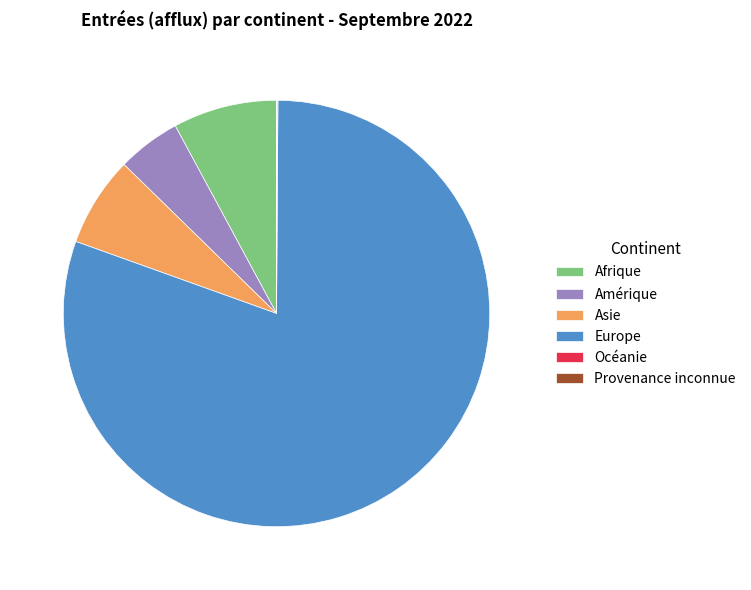

Between Amérique and Afrique, which is larger?

Afrique